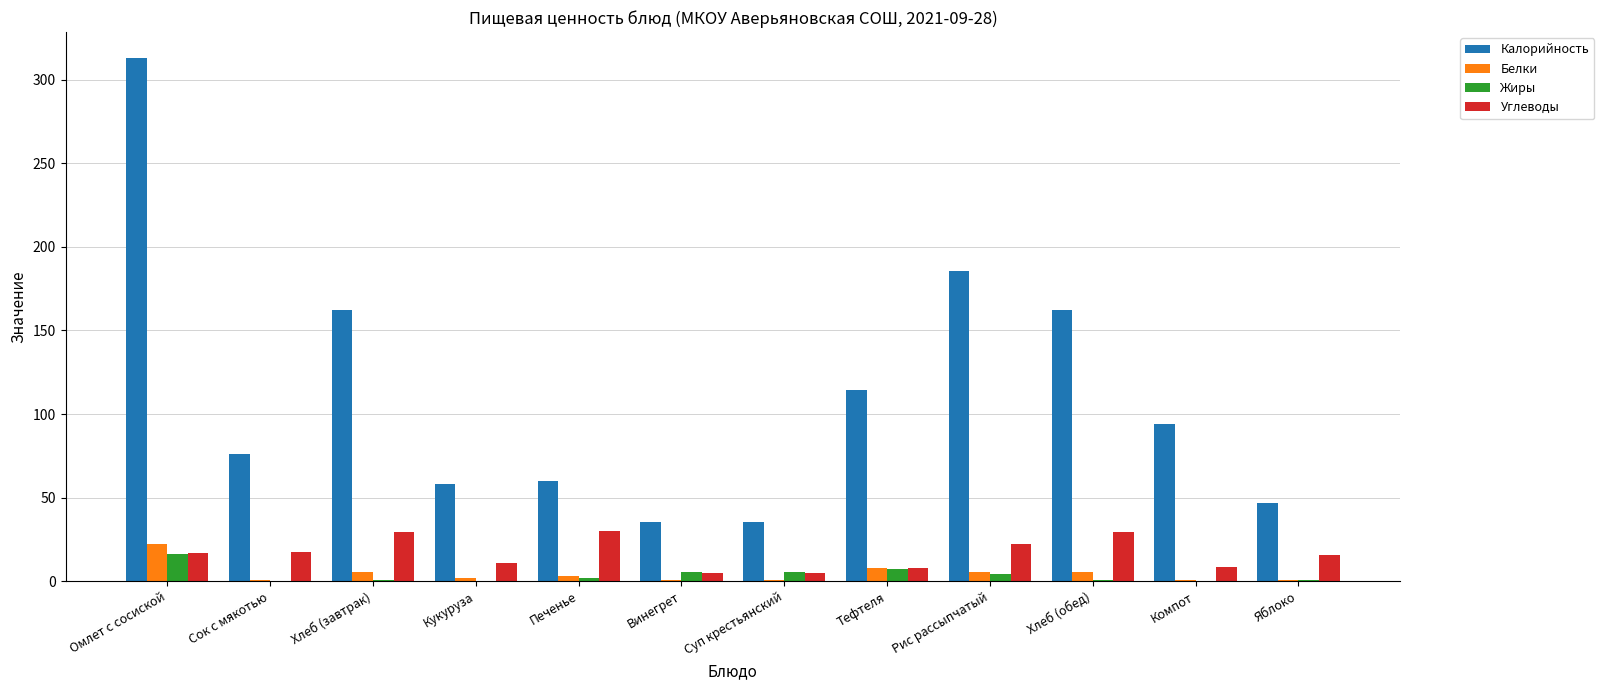

Where does the Белки series first go above 3?

Омлет с сосиской